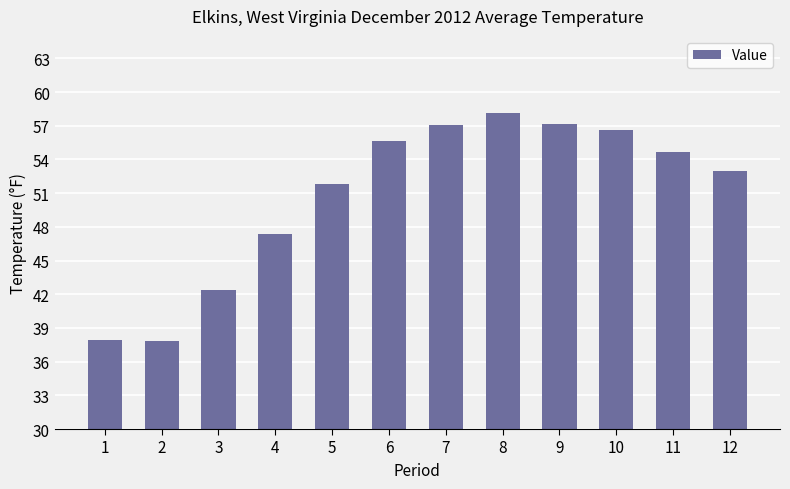

At which label is the value closest to 47?

4